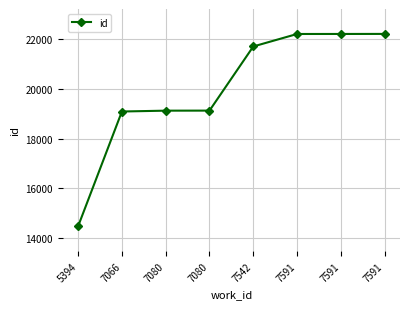

How many lines are shown in the chart?

1